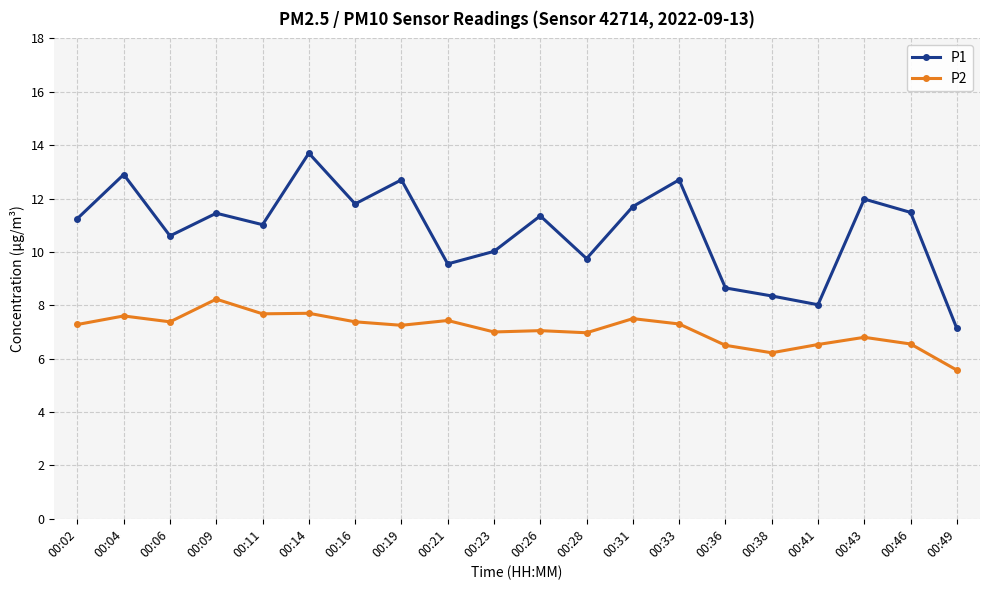

Which series has the largest total across all categories?

P1